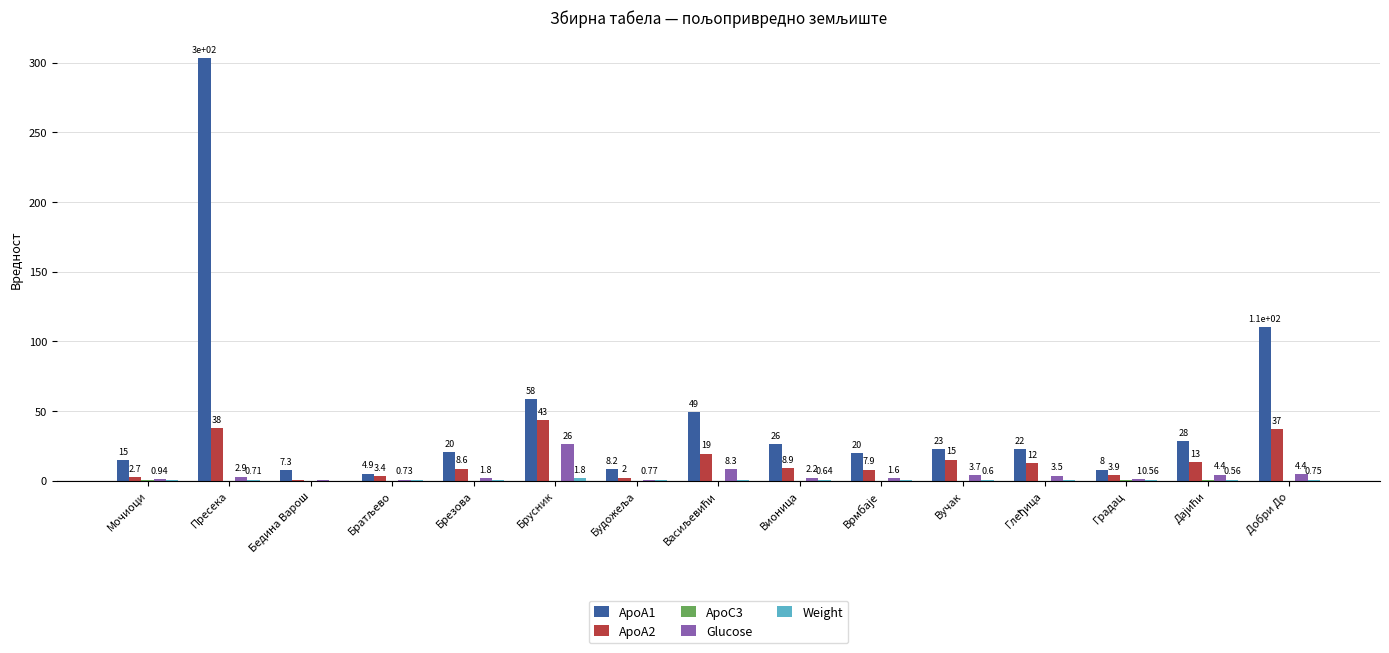

The ApoA1 series shows 22.6 at Вучак. True or false?

True